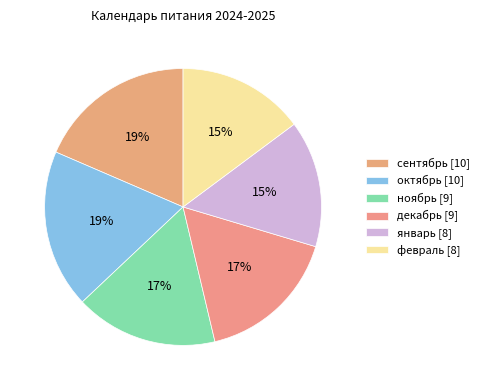

What is the largest slice in the pie chart?

сентябрь